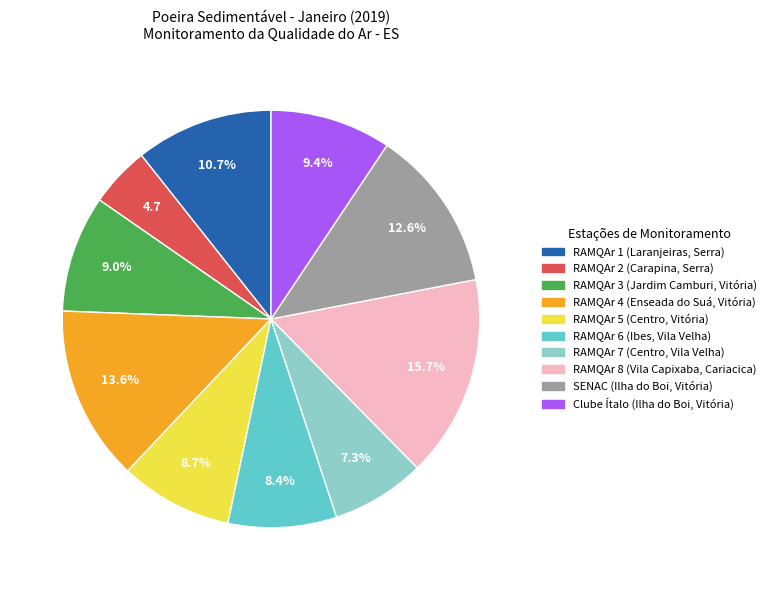

To the nearest percent, what portion does Clube Ítalo (Ilha do Boi, Vitória) represent?

9%